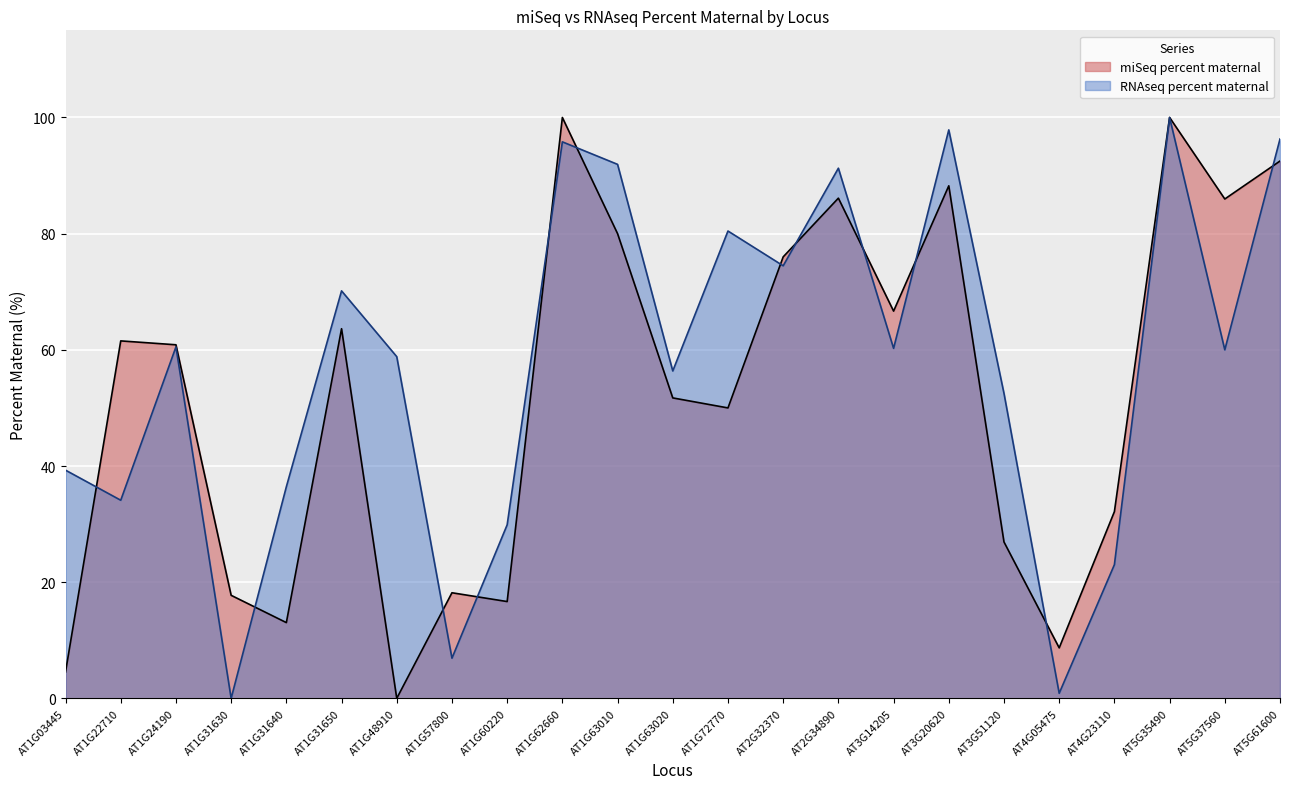

At which label does miSeq percent maternal first exceed 60?

AT1G22710